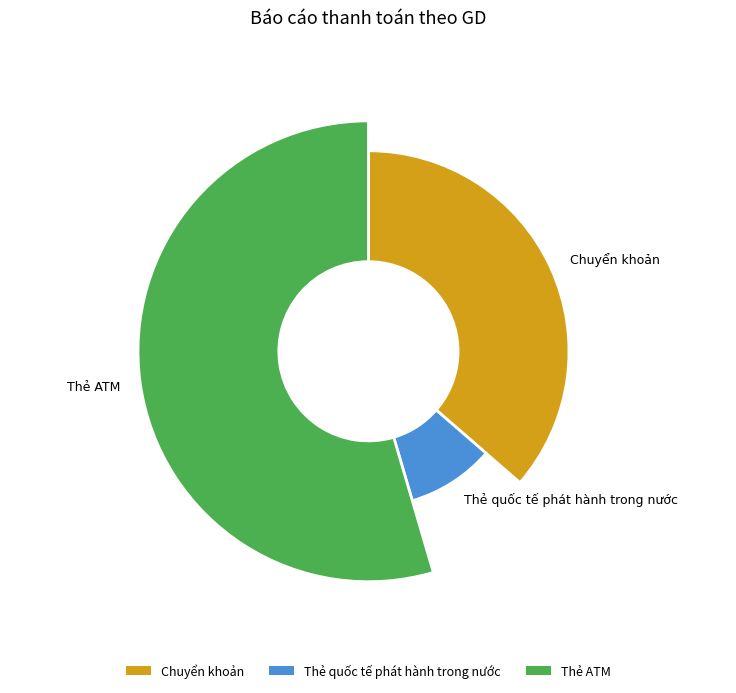

To the nearest percent, what is the difference between the largest and smallest slice percentages?

45%